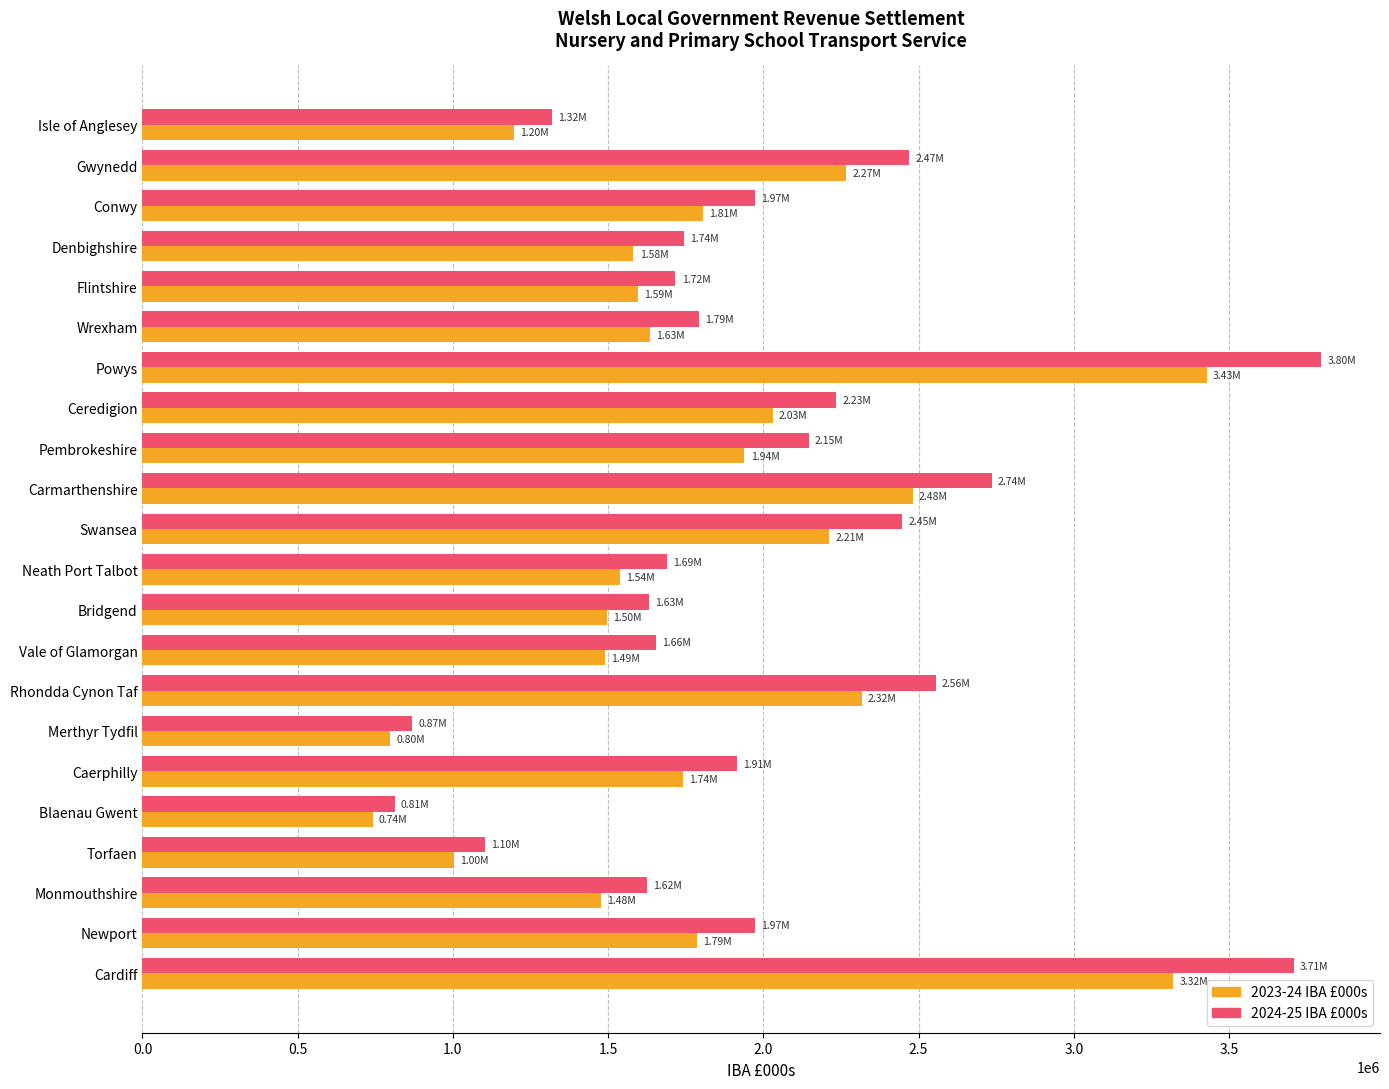

What is the highest value of the 2023-24 IBA £000s series?

3428732.0